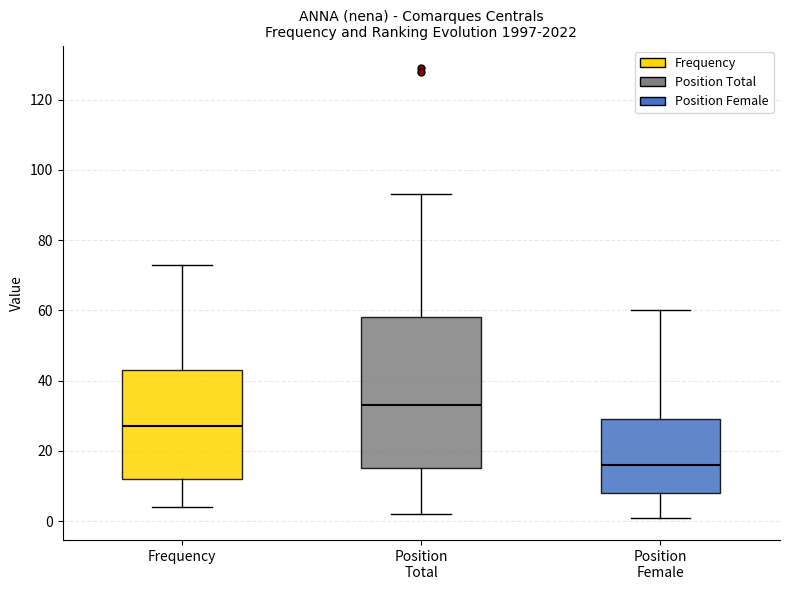

Reading left to right, read every box against the y-axis: the position of its median line, the range the box covers, and the ends of its whiskers. The values are not printed on the chart, so give them approximately, as read against the axis.

Frequency: median 28, box 12 to 44, whiskers 4 to 74
Position Total: median 34, box 16 to 58, whiskers 2 to 94
Position Female: median 16, box 8 to 30, whiskers 2 to 60